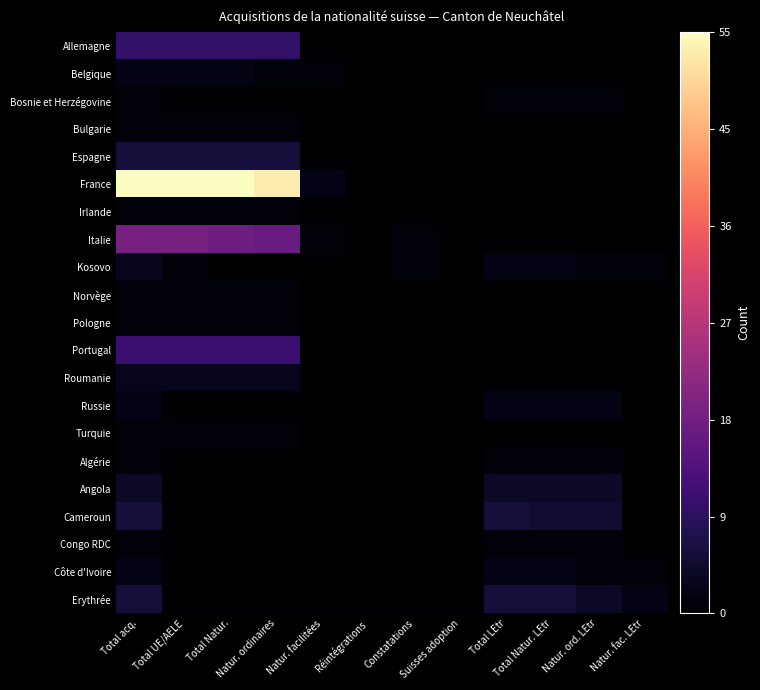

Which series has the largest range (max minus min)?

France